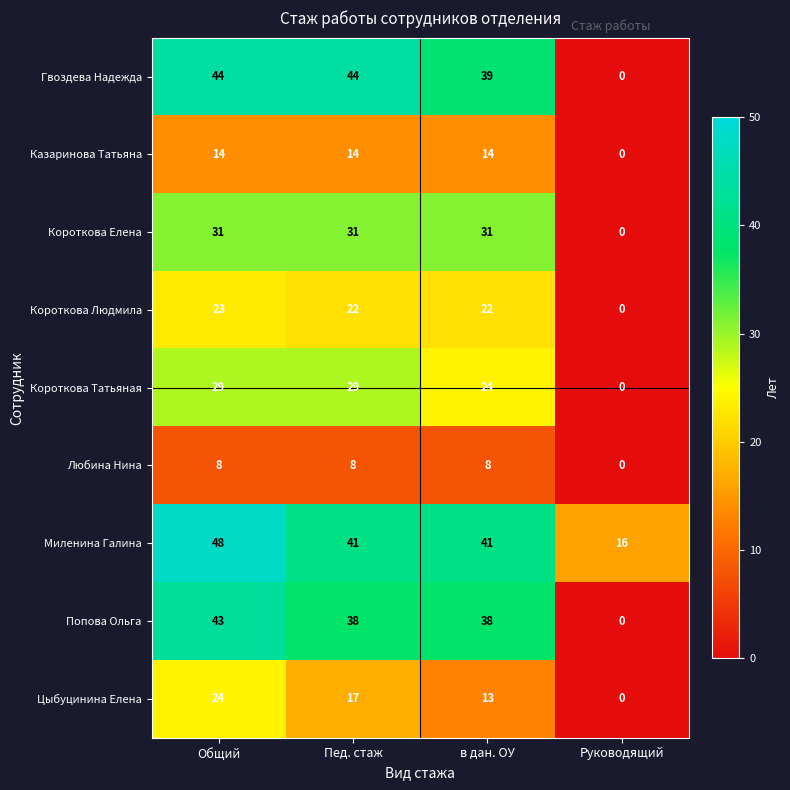

What is the average value of the Попова Ольга series?

30